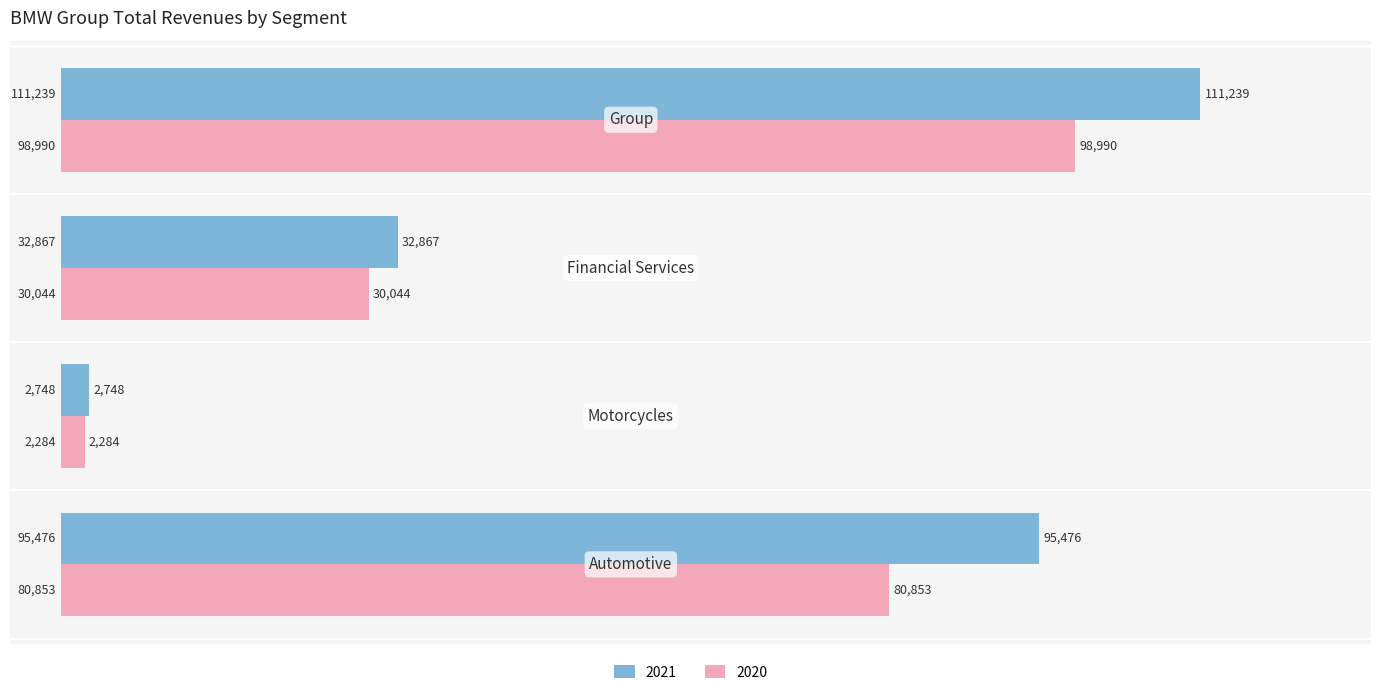

What is the difference between the maximum and minimum values in the 2021 series?

108491